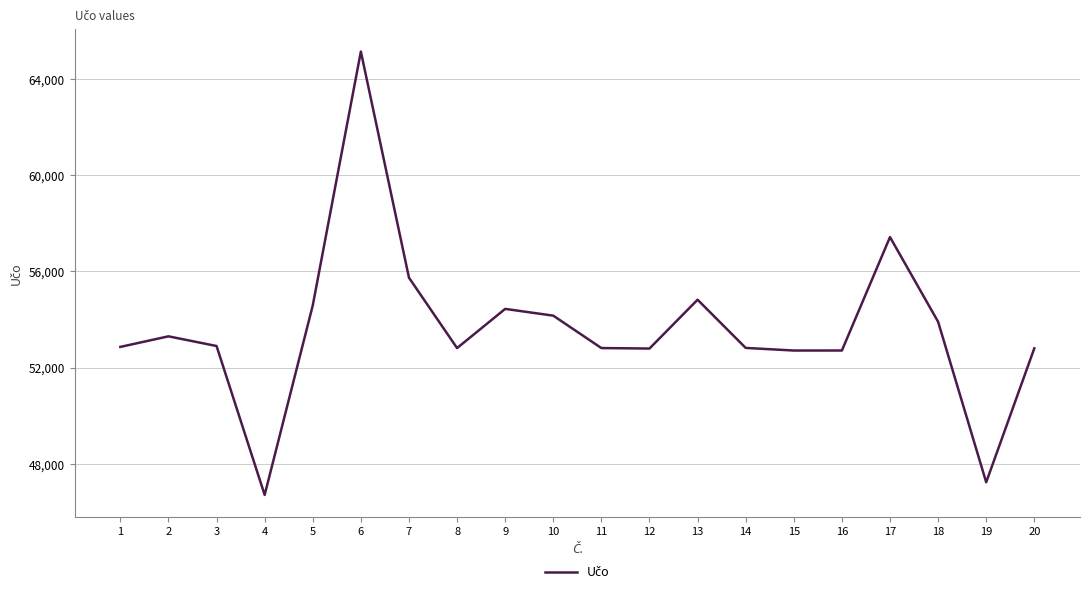

How many categories are shown in the chart?

20